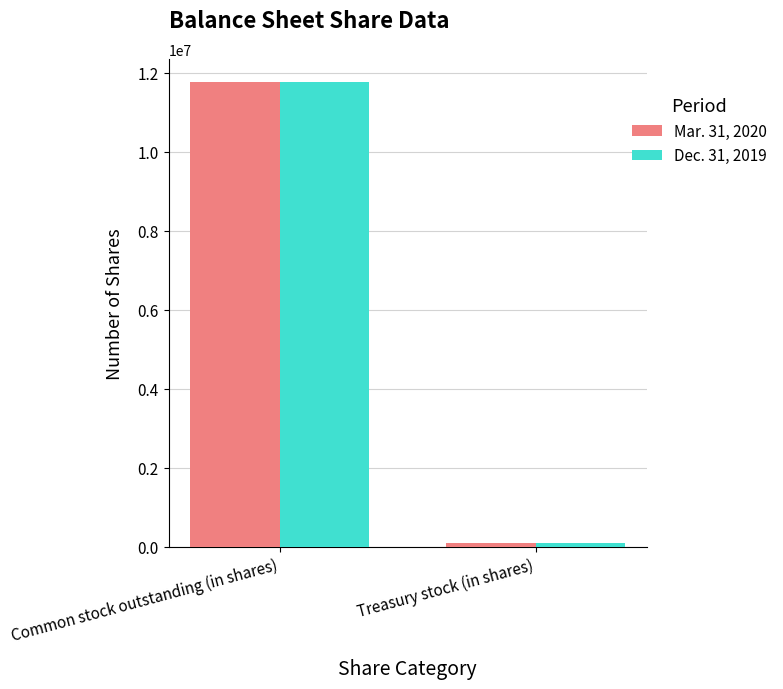

Count the Mar. 31, 2020 values in the range 82600 to 11761259.

2